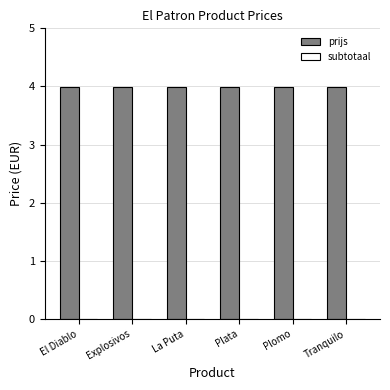

What position from the left is La Puta?

3